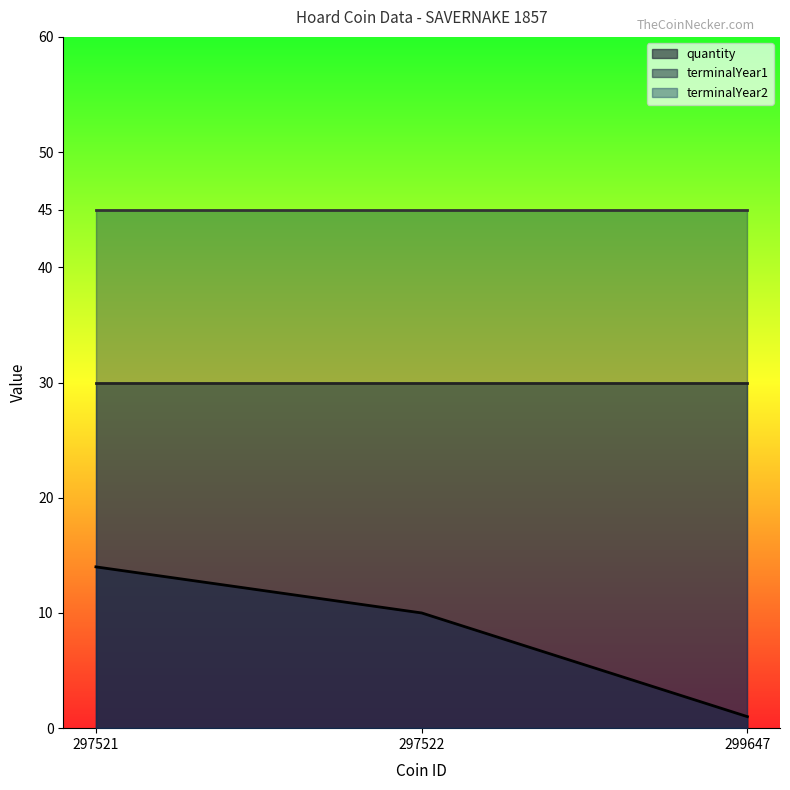

What is the maximum value for quantity?

14